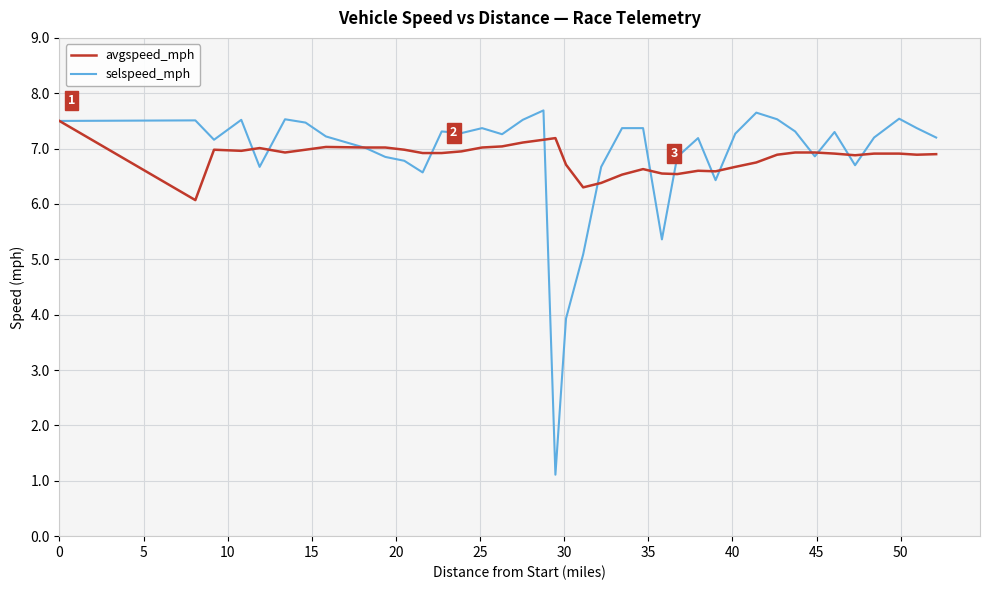

True or false: avgspeed_mph and selspeed_mph intersect in this chart.

True